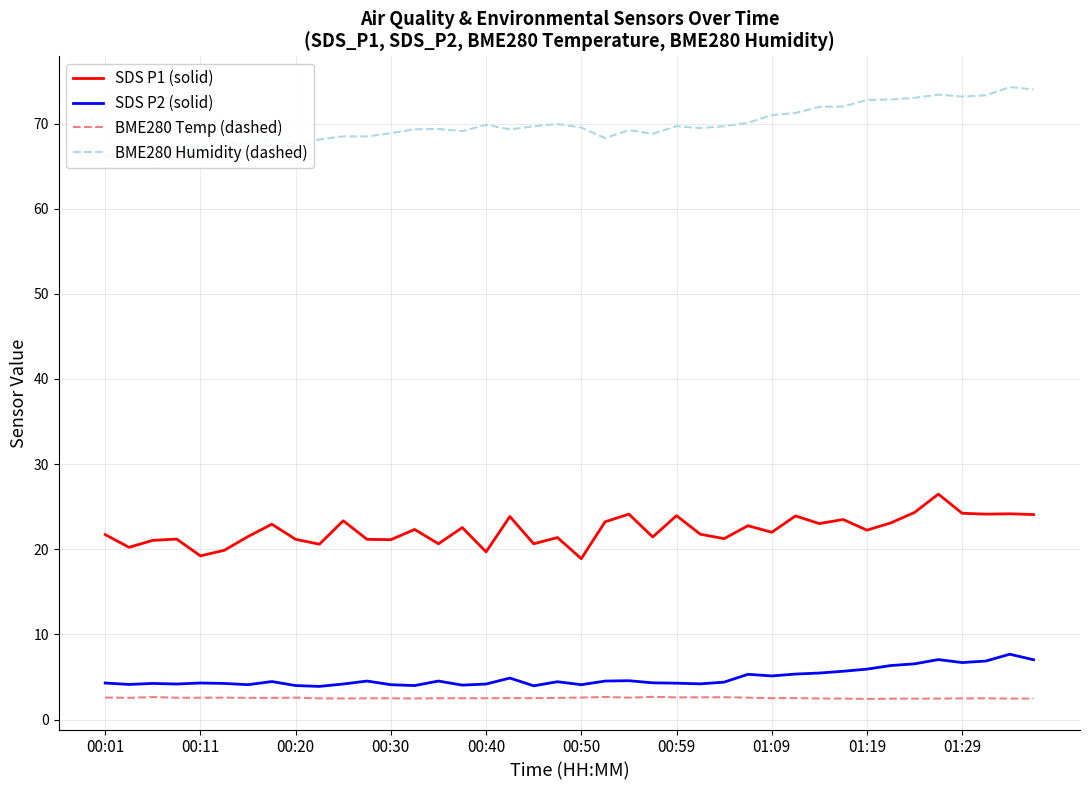

Read the SDS P2 (solid) value at 10.

4.2